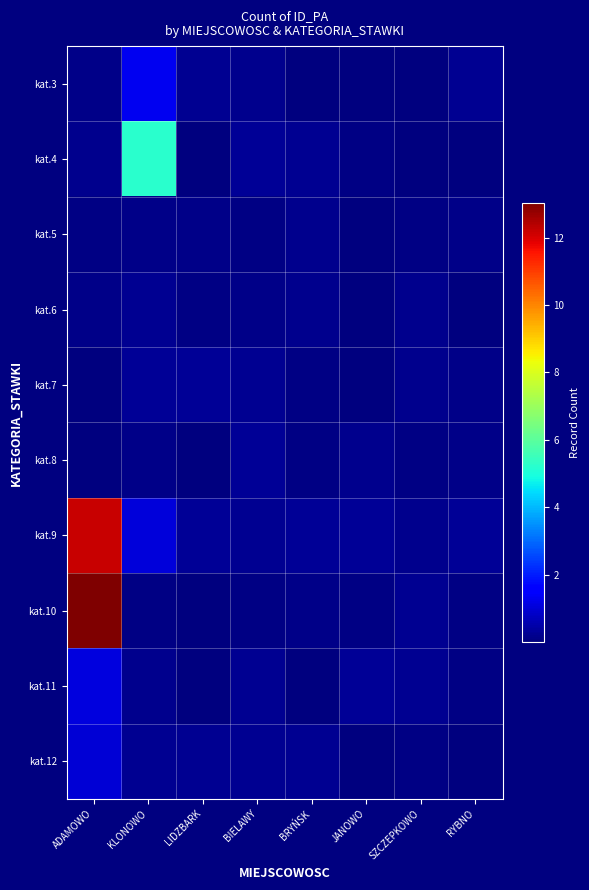

At which category is the sum across all series the highest?

ADAMOWO